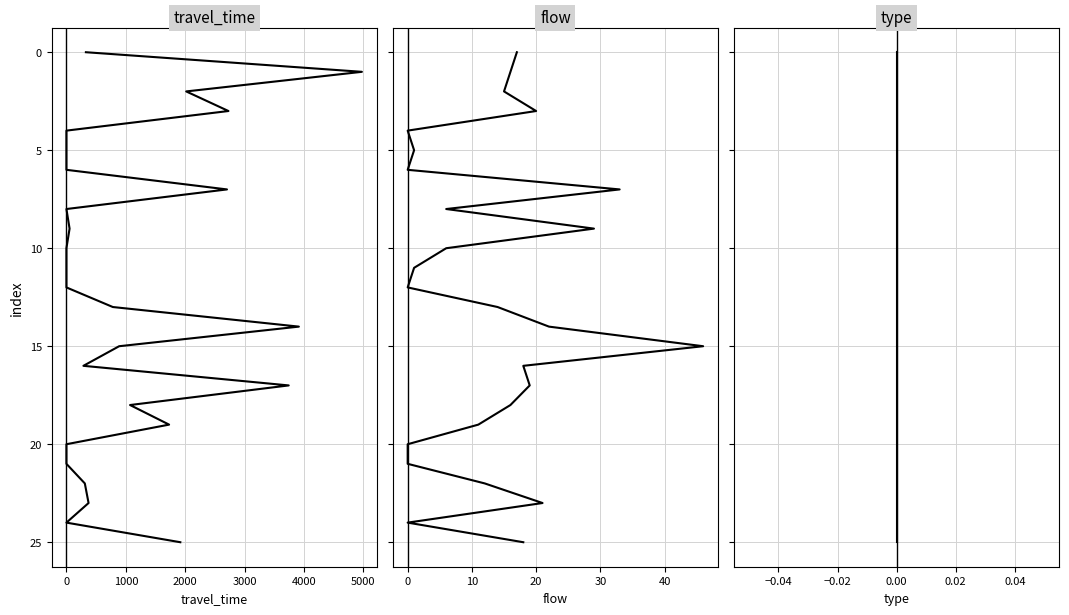

Does the chart display data point markers on the line(s)?

No